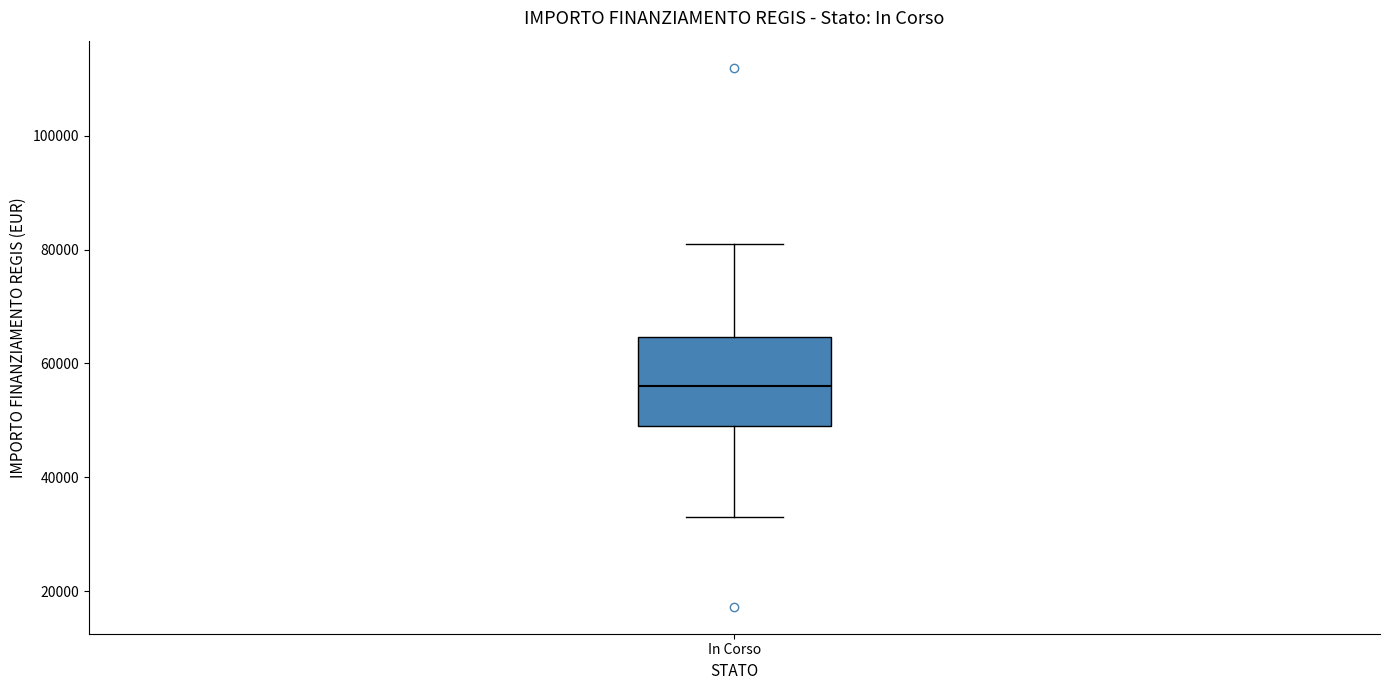

Transcribe this box plot: give where the median line is, the range the box spans, and where the two whiskers end, as read against the y-axis. The values are not printed on the chart, so give them approximately, as read against the axis.

median 56000, box 50000 to 64000, whiskers 32000 to 80000